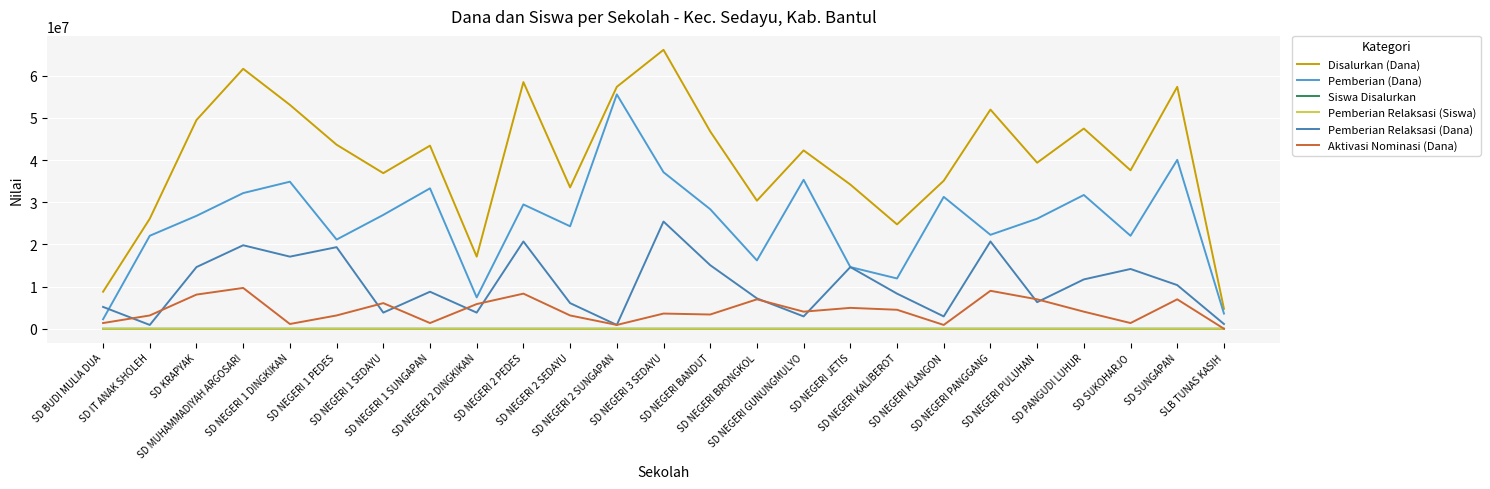

Which series has the widest spread of values?

Disalurkan (Dana)